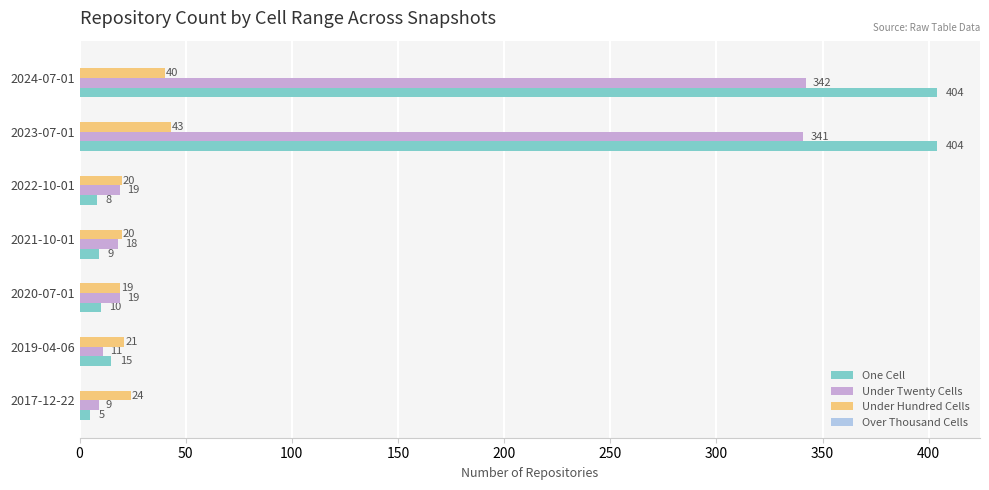

What is the approximate value of Under Twenty Cells at 2024-07-01, to the nearest 10?

340